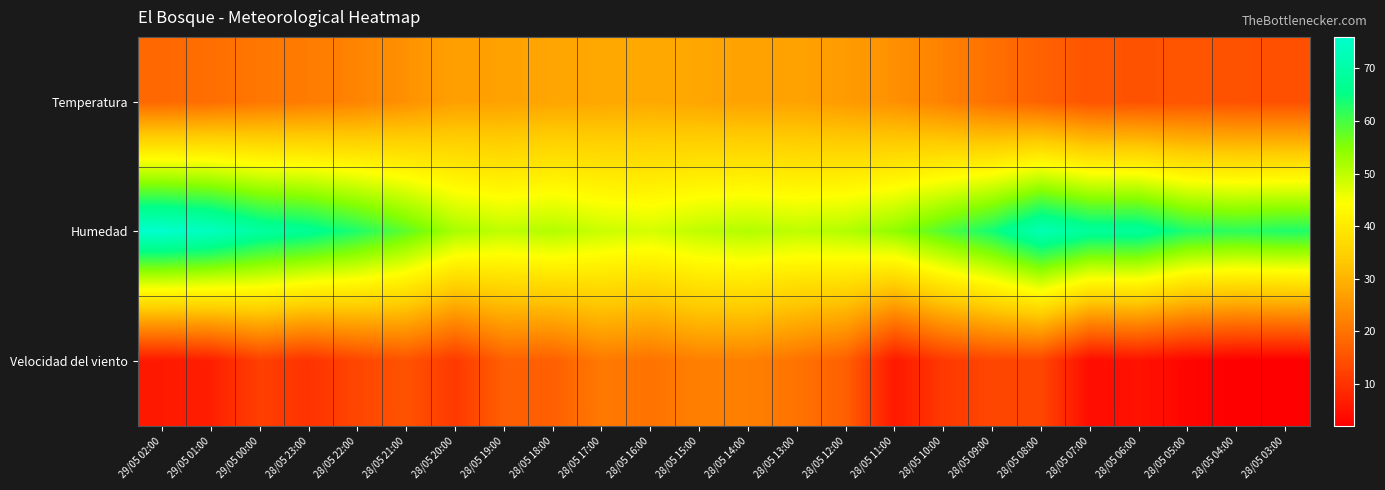

At which category is the sum across all series the highest?

28/05 08:00